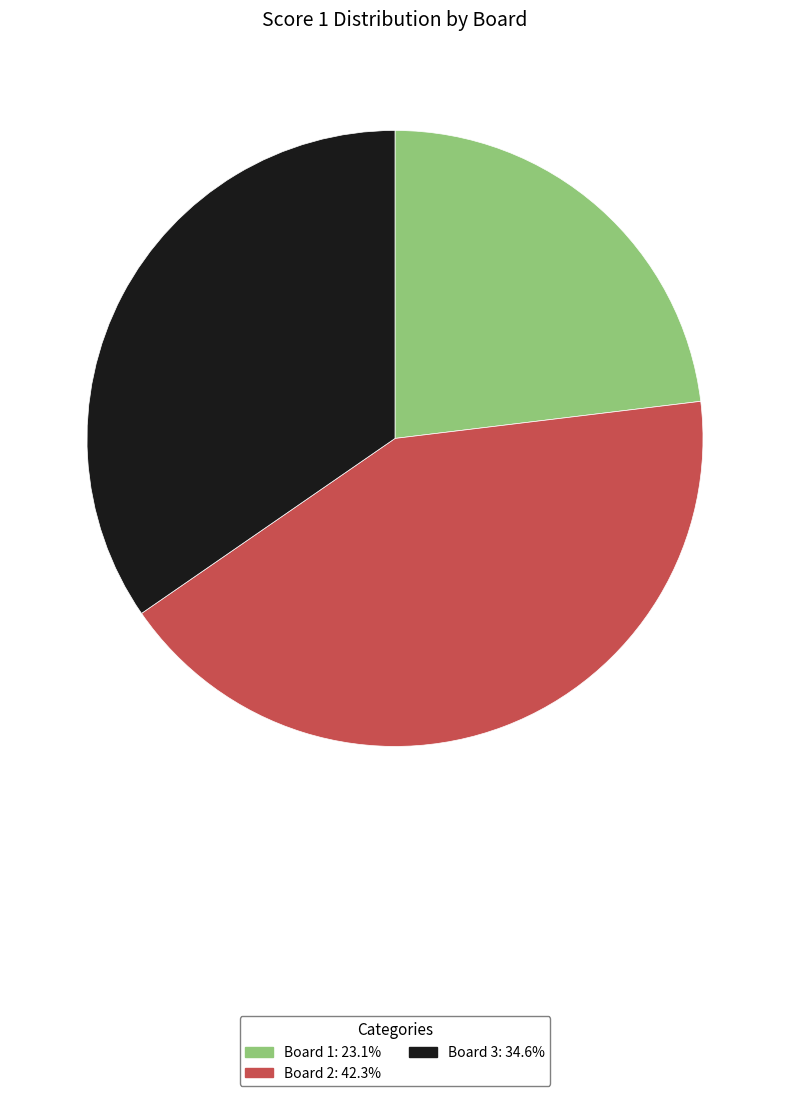

Is there any slice that represents more than half of the pie?

No